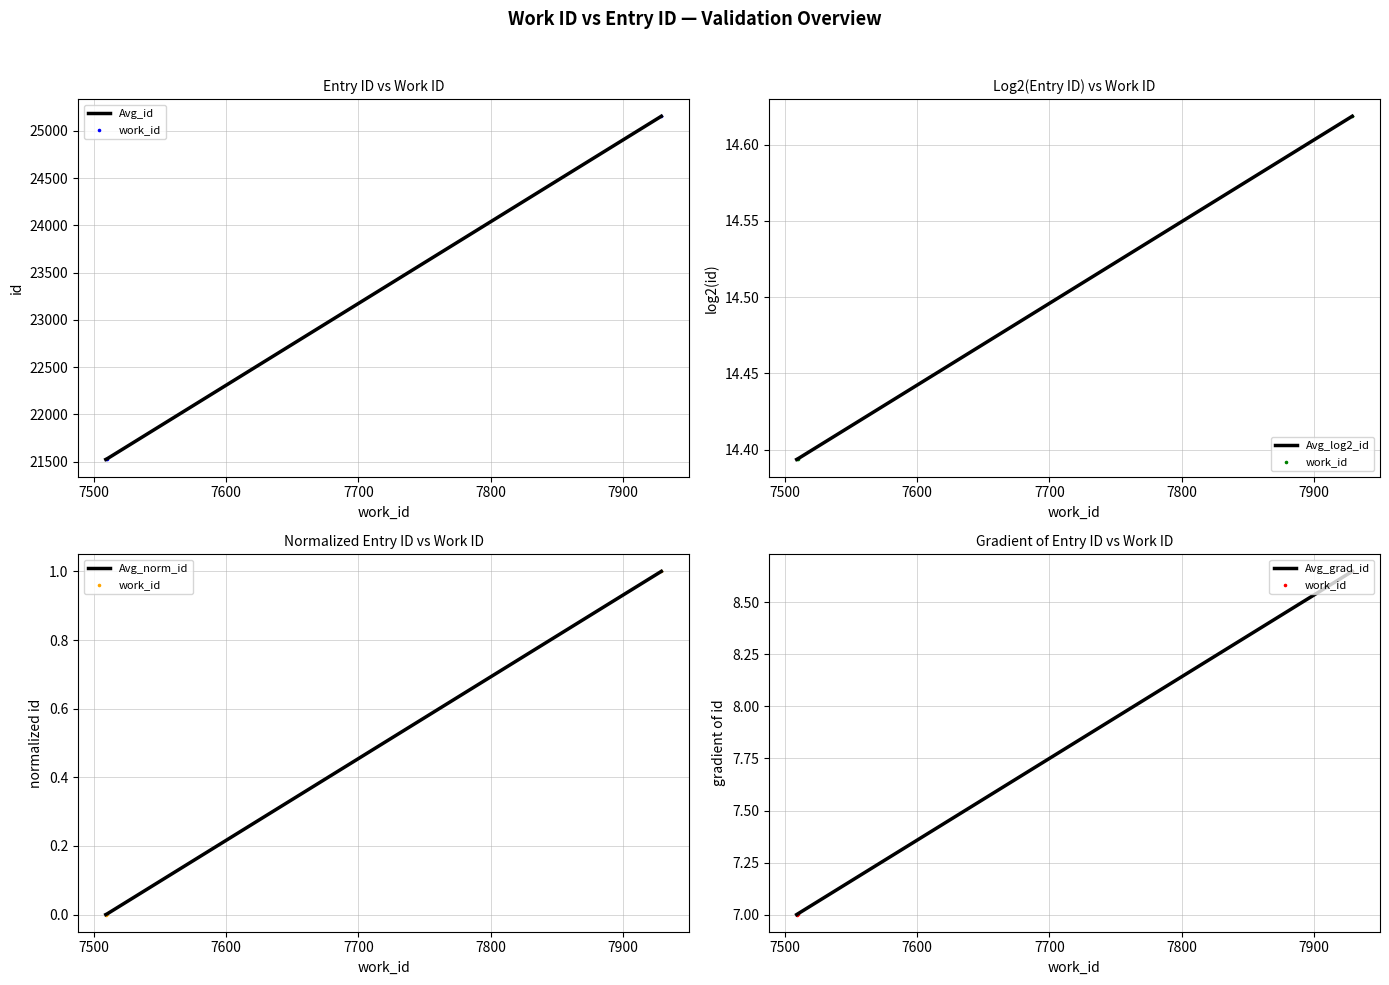

Which series contains the lowest Y value?

Avg_norm_id